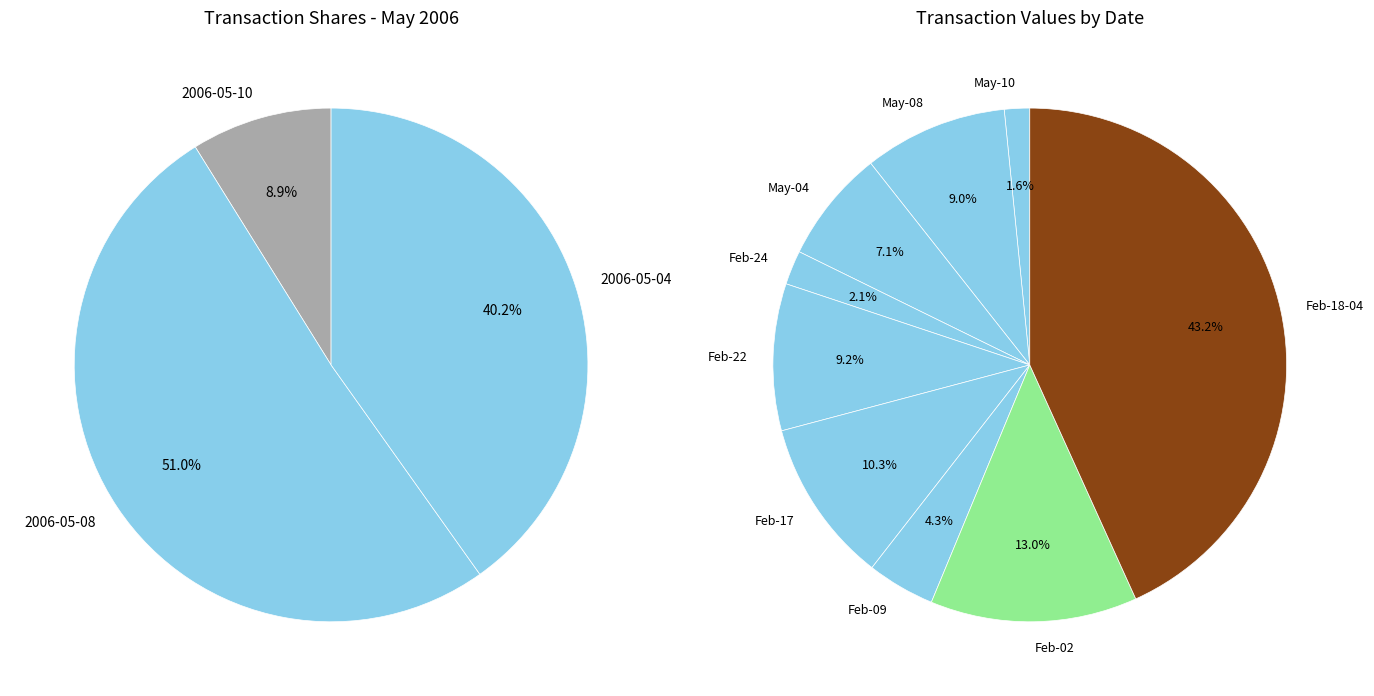

Does any single category account for the majority?

No